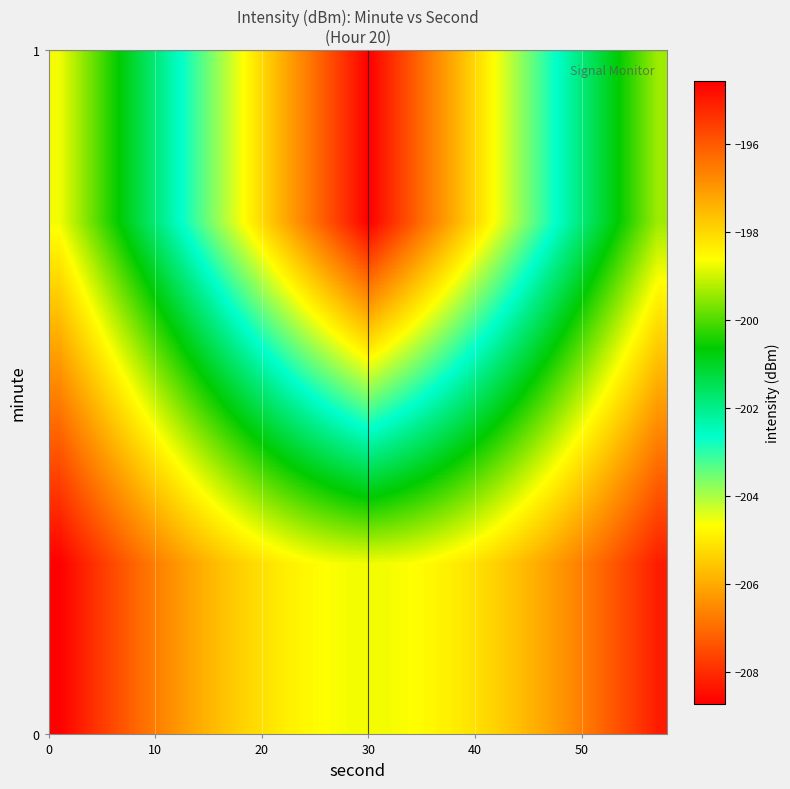

How many categories are shown in the chart?

30